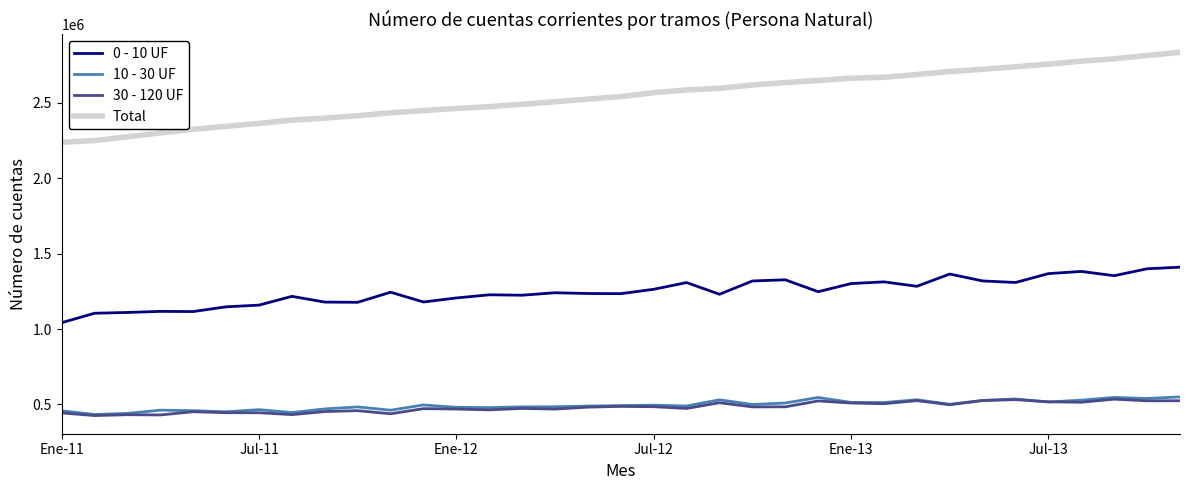

What are all the series names shown in the legend?

0 - 10 UF, 10 - 30 UF, 30 - 120 UF, Total